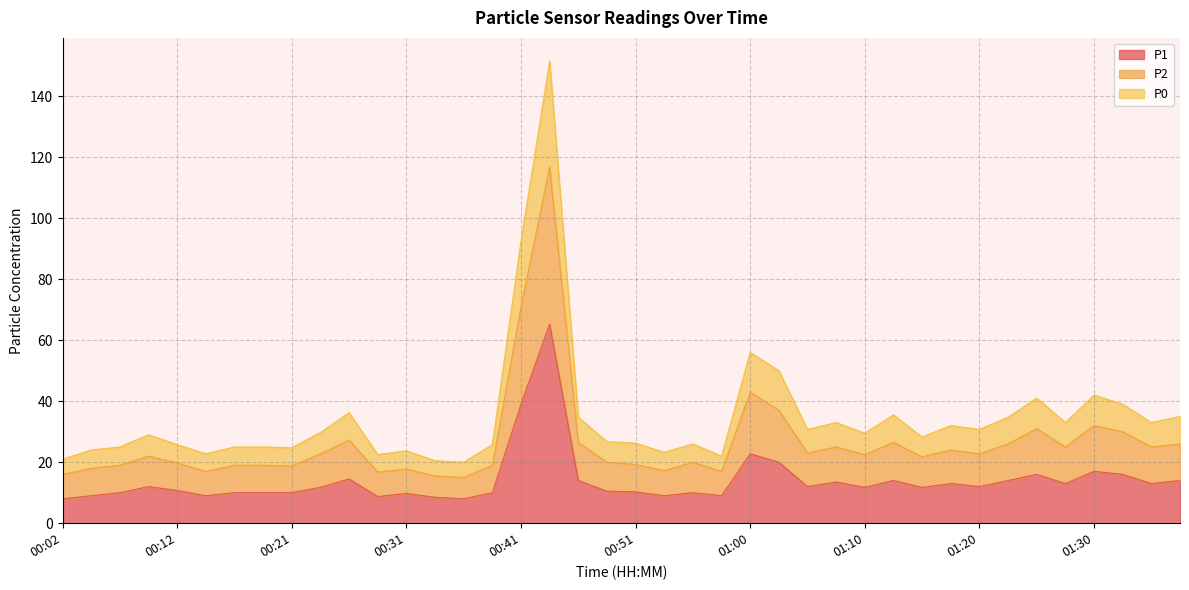

What is the difference between the P1 values at 00:38 and 01:32?

6.0